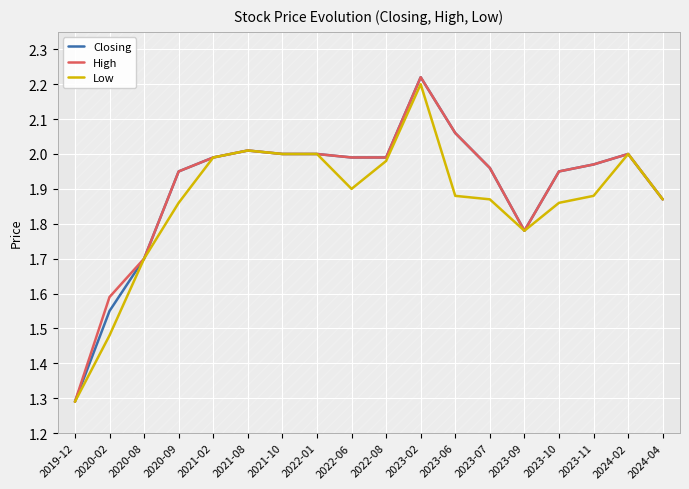

Between 2020-09 and 2021-08, which is larger?

2021-08